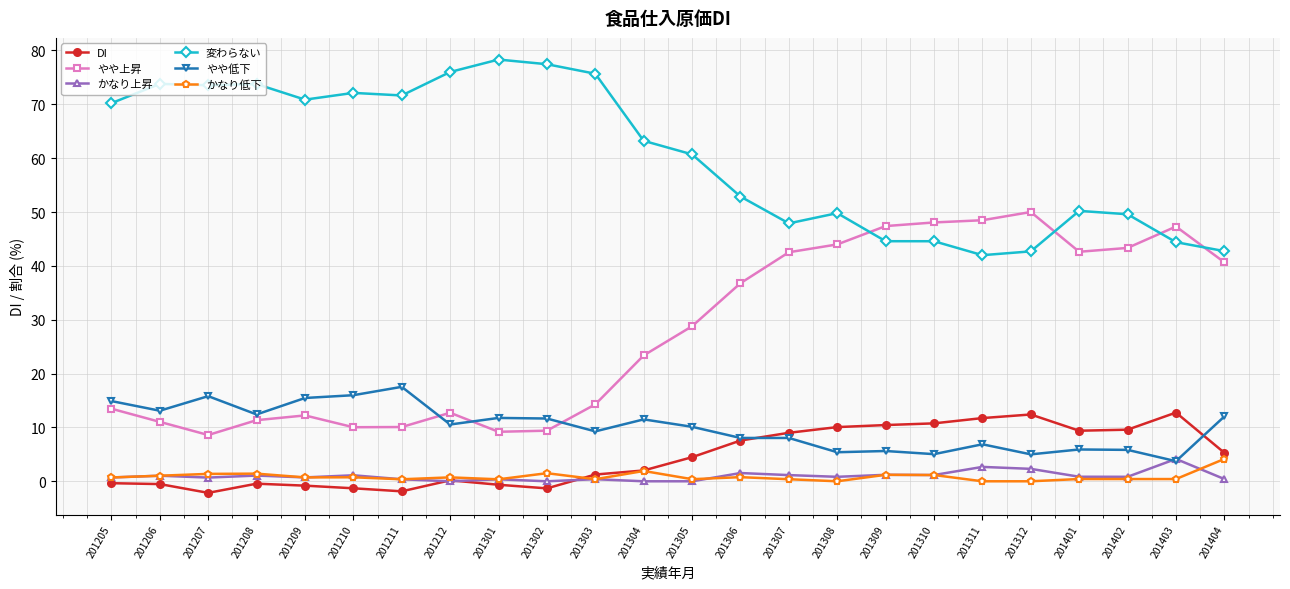

Where is the first local minimum for やや低下?

201206